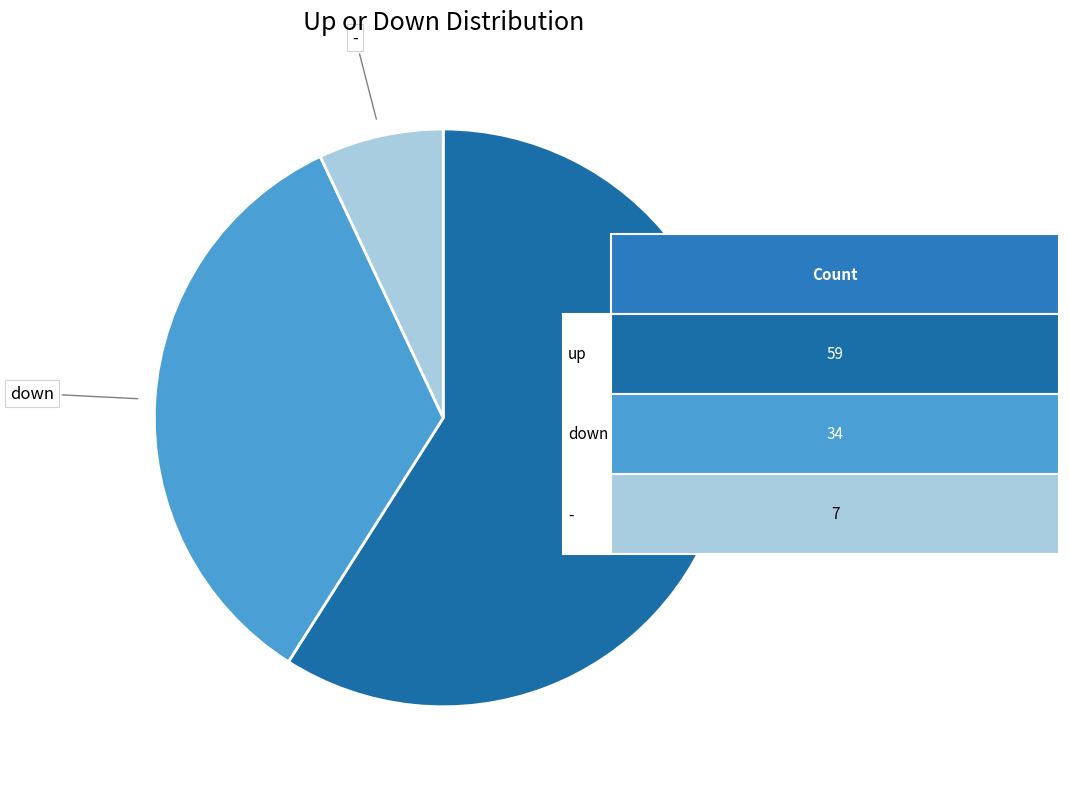

Does any single category account for the majority?

Yes